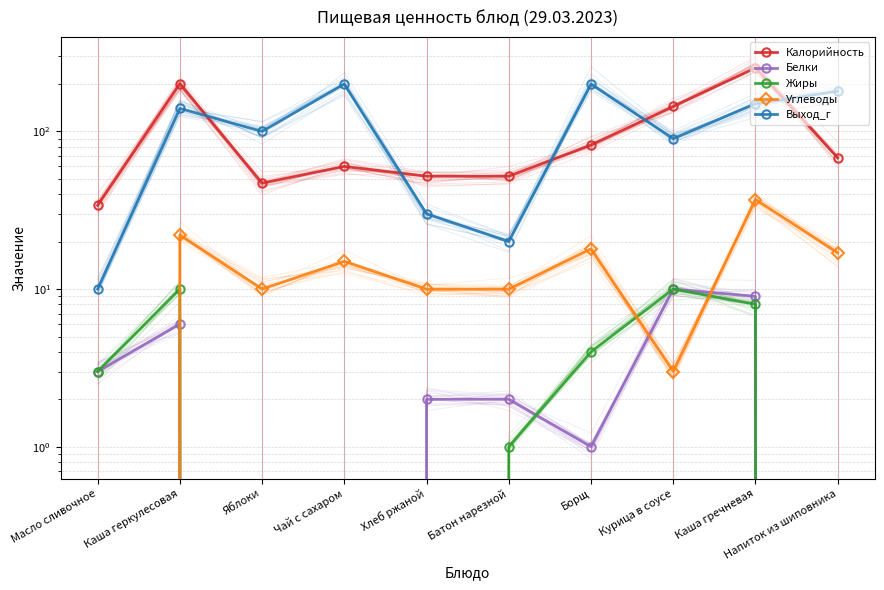

Is the value of Белки at Каша геркулесовая greater than the value of Жиры at Борщ?

Yes